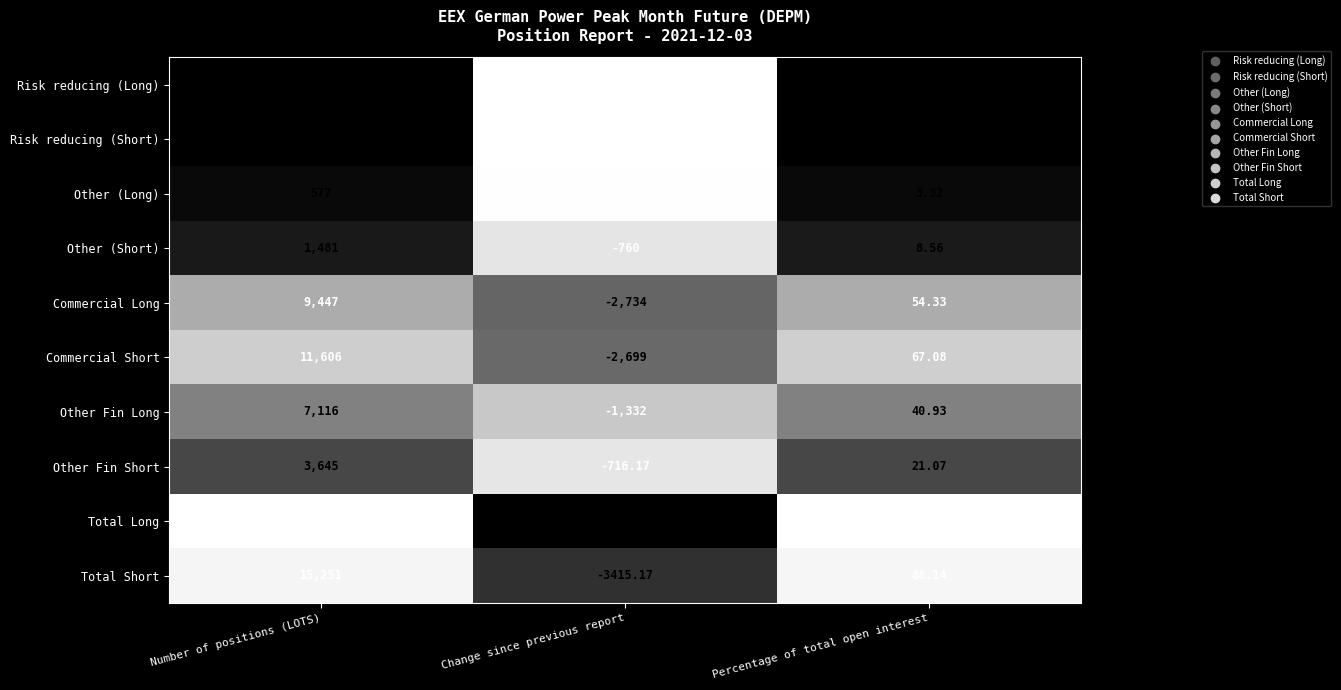

How many distinct data groups are displayed?

10